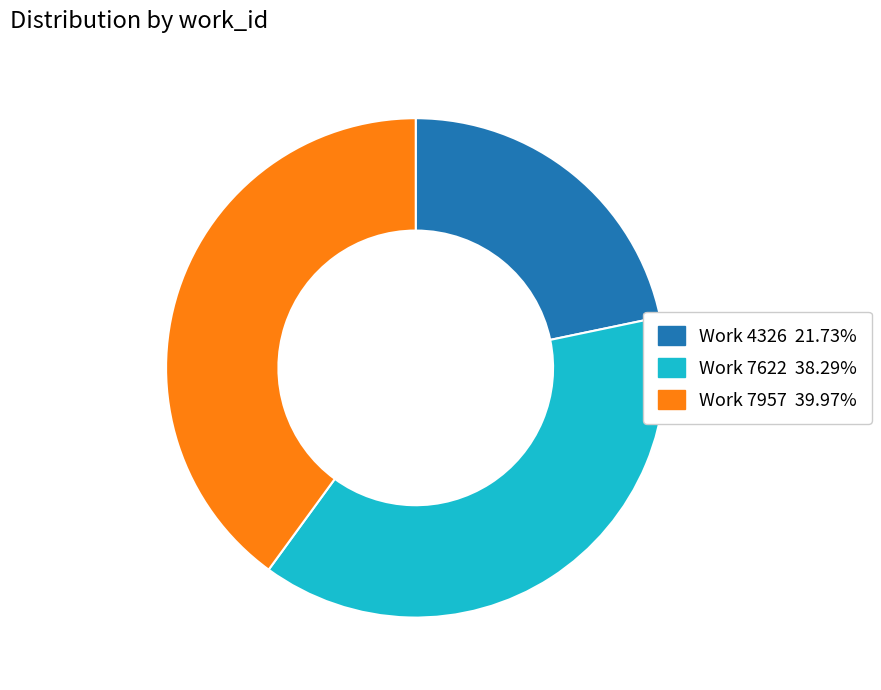

True or false: Work 7622 accounts for 29% of the total.

False